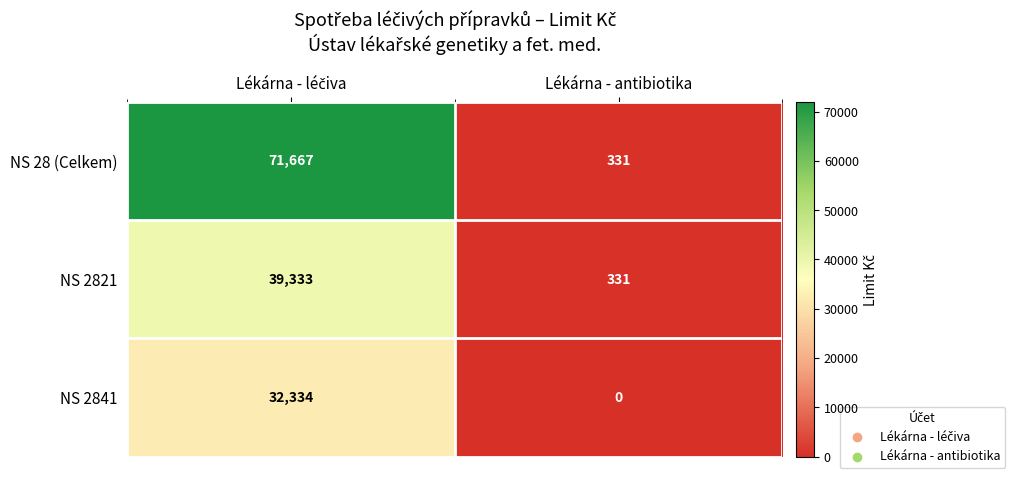

Which series has the largest total across all categories?

NS 28 (Celkem)